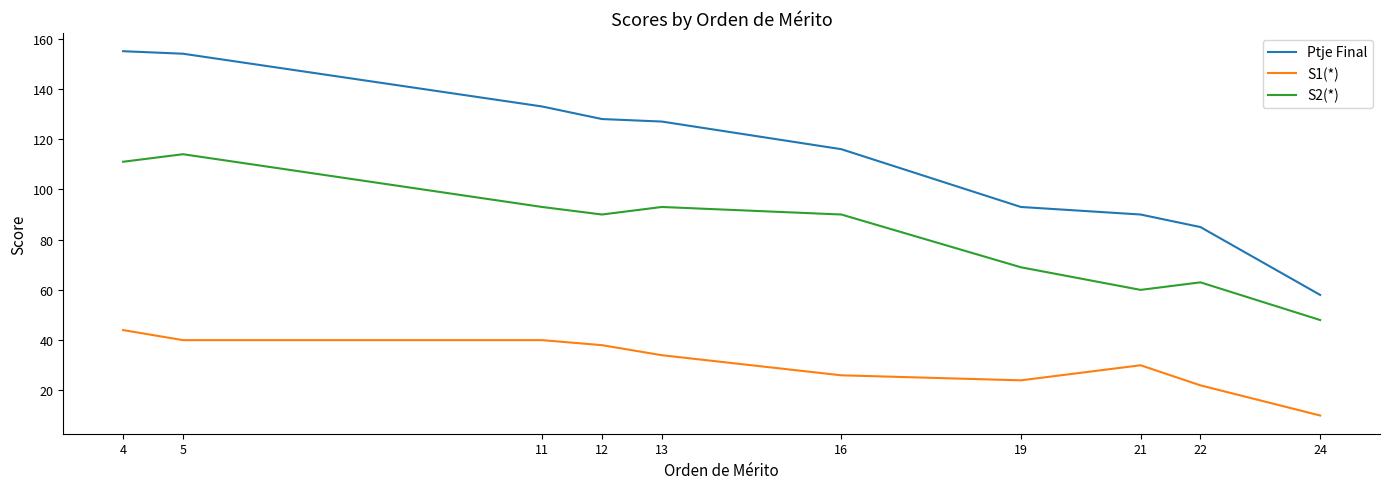

Count the number of data series in this chart.

3